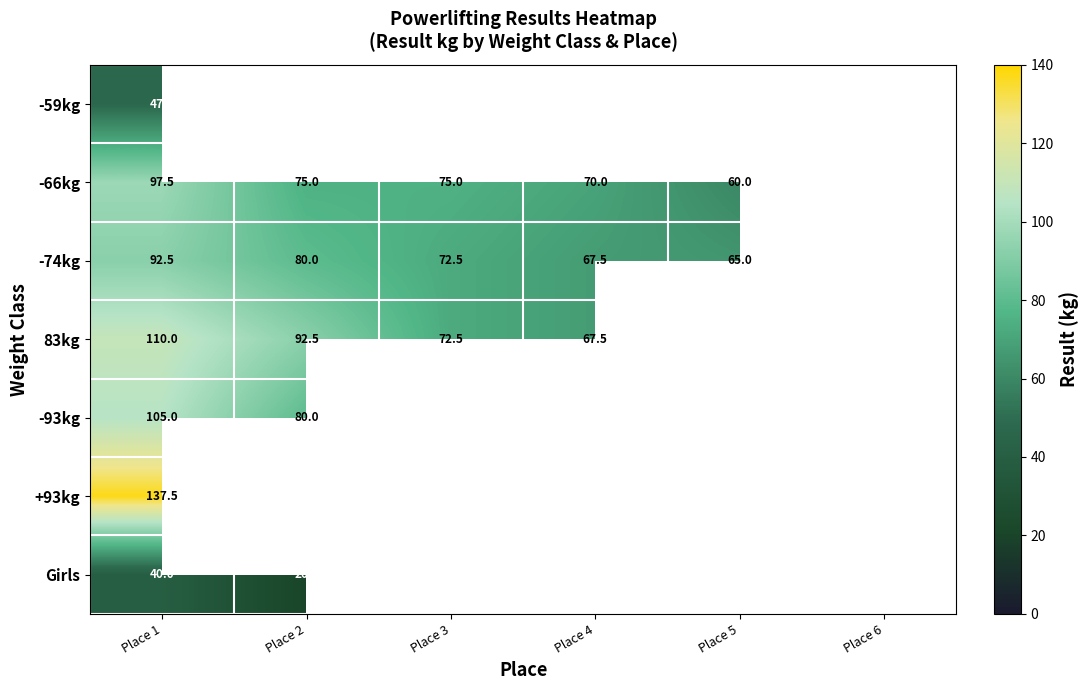

What is the difference between the highest and lowest values at Place 1?

97.5